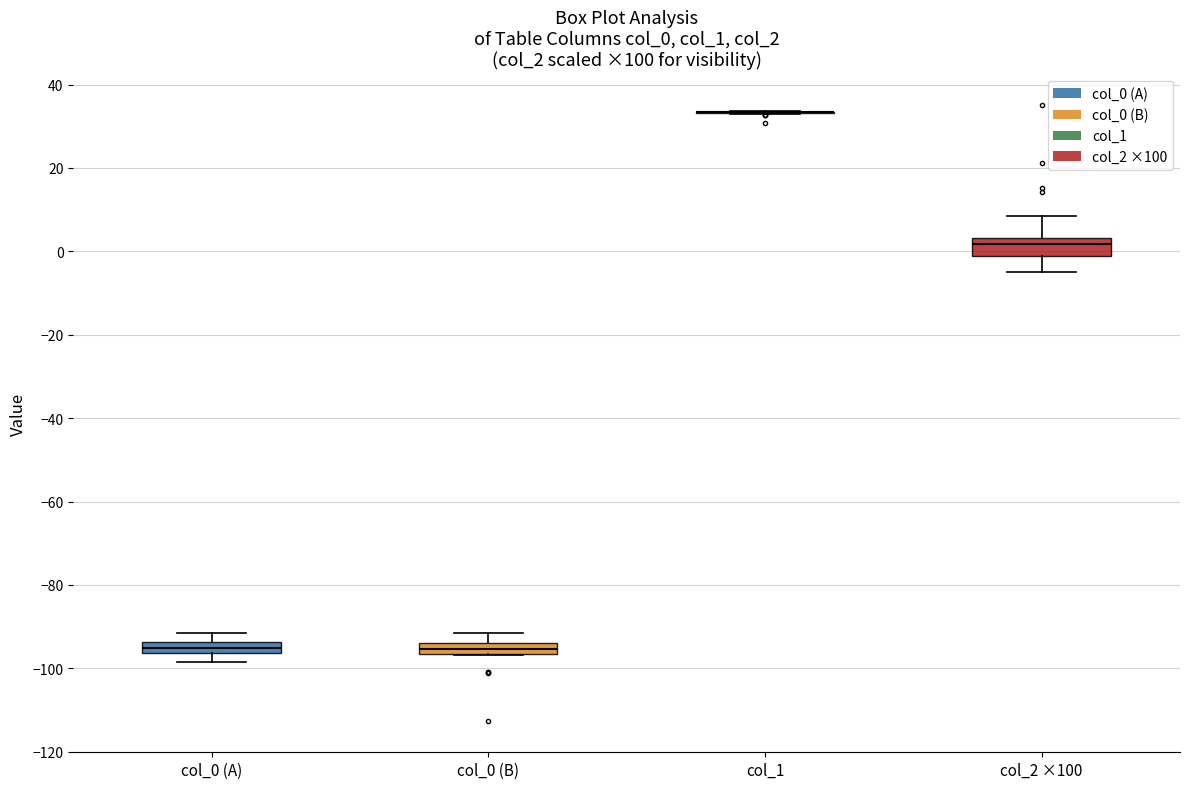

Where does the lower whisker of the box for col_2 ×100 end on the y-axis? The values are not printed on the chart, so give them approximately, as read against the axis.

-4